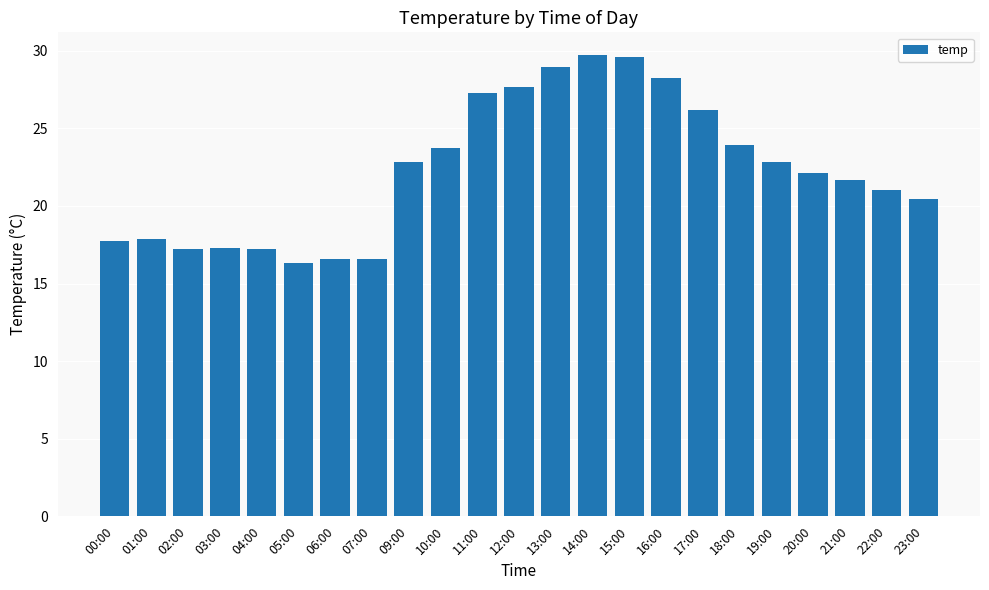

Are the bars grouped side by side (vs. stacked)?

No